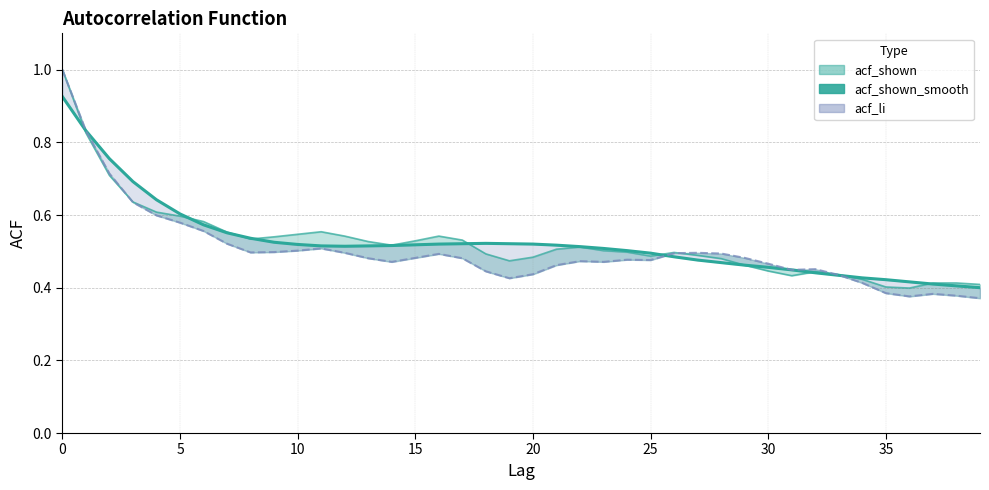

Does the chart have visible grid lines?

Yes